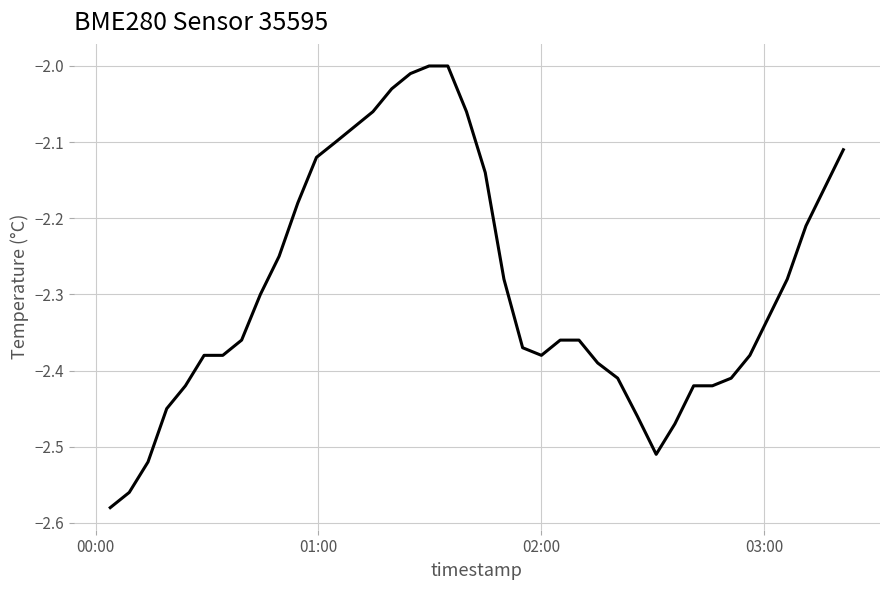

What is the difference between the maximum and minimum values?

0.6